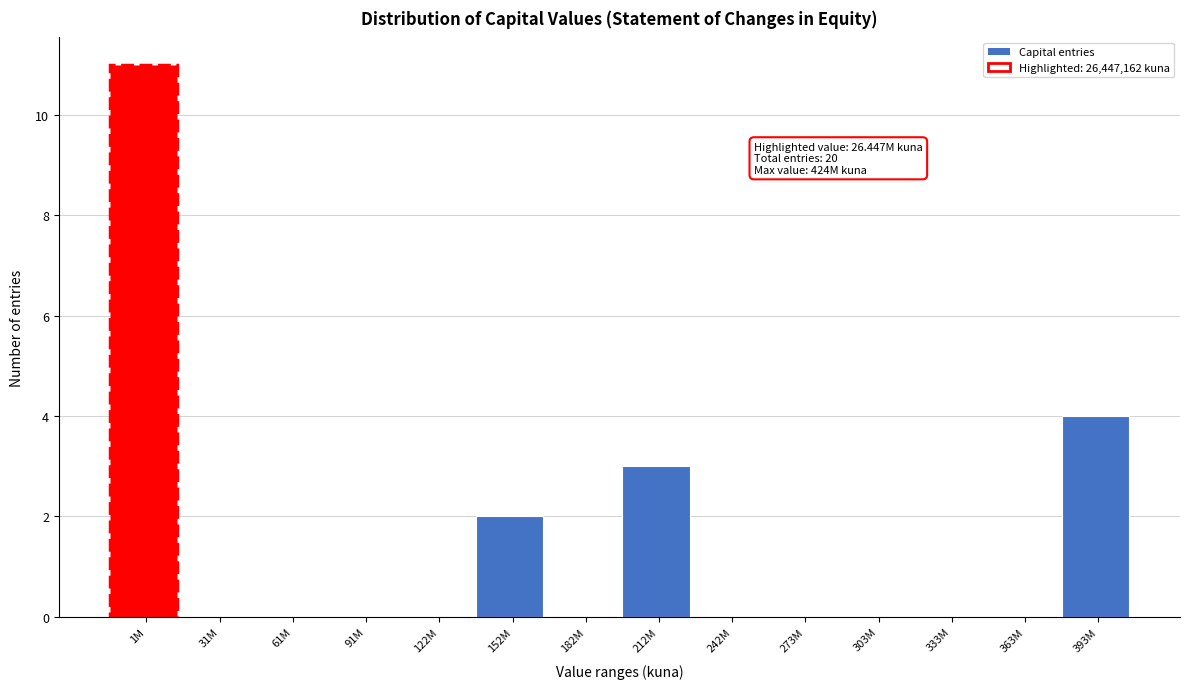

Reading right to left, extract all data points from this chart.

393M=4	363M=0	333M=0	303M=0	273M=0	242M=0	212M=3	182M=0	152M=2	122M=0	91M=0	61M=0	31M=0	1M=11